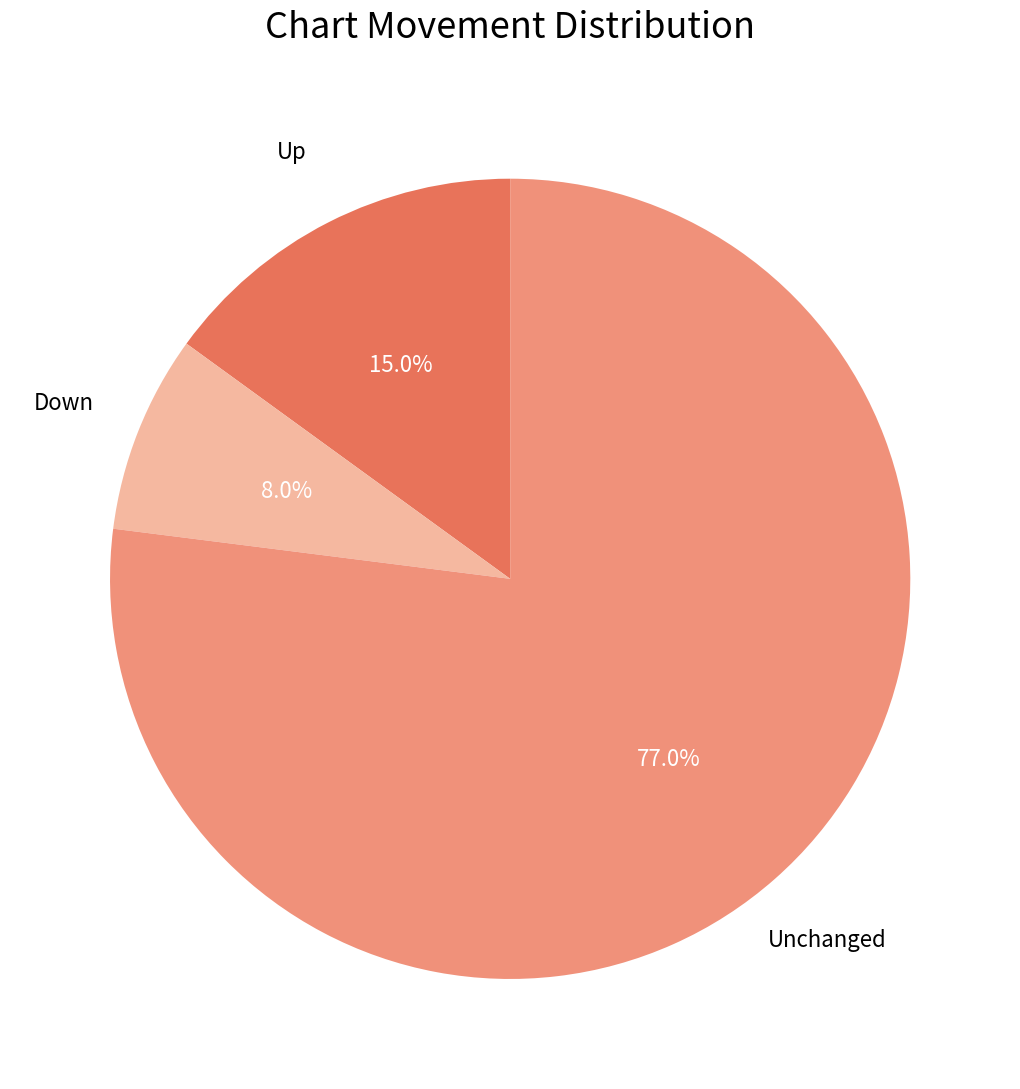

Which category has the biggest portion of the pie?

Unchanged